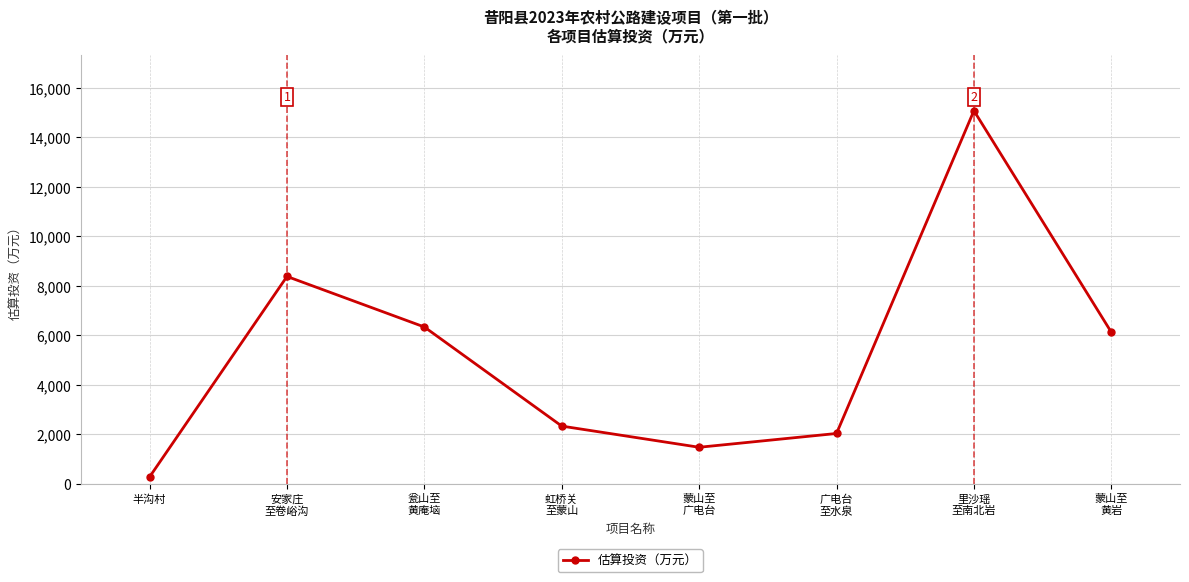

What is the greatest value displayed?

15069